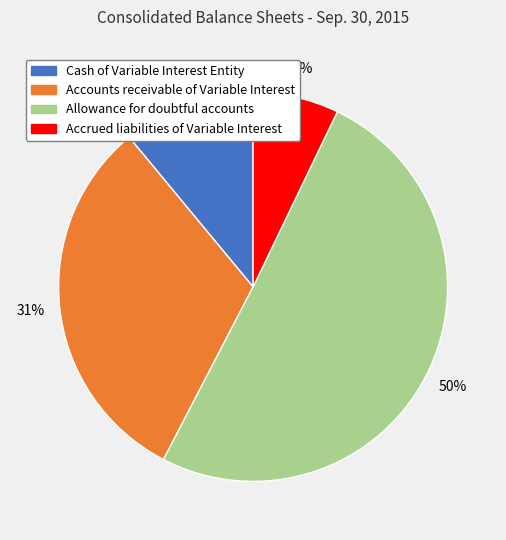

To the nearest percent, what percentage of the pie is Accrued liabilities of Variable Interest?

7%